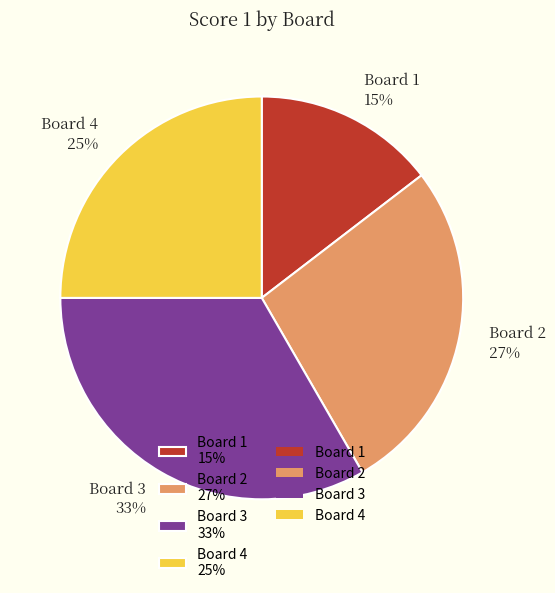

Is Board 3 the majority of the pie?

No